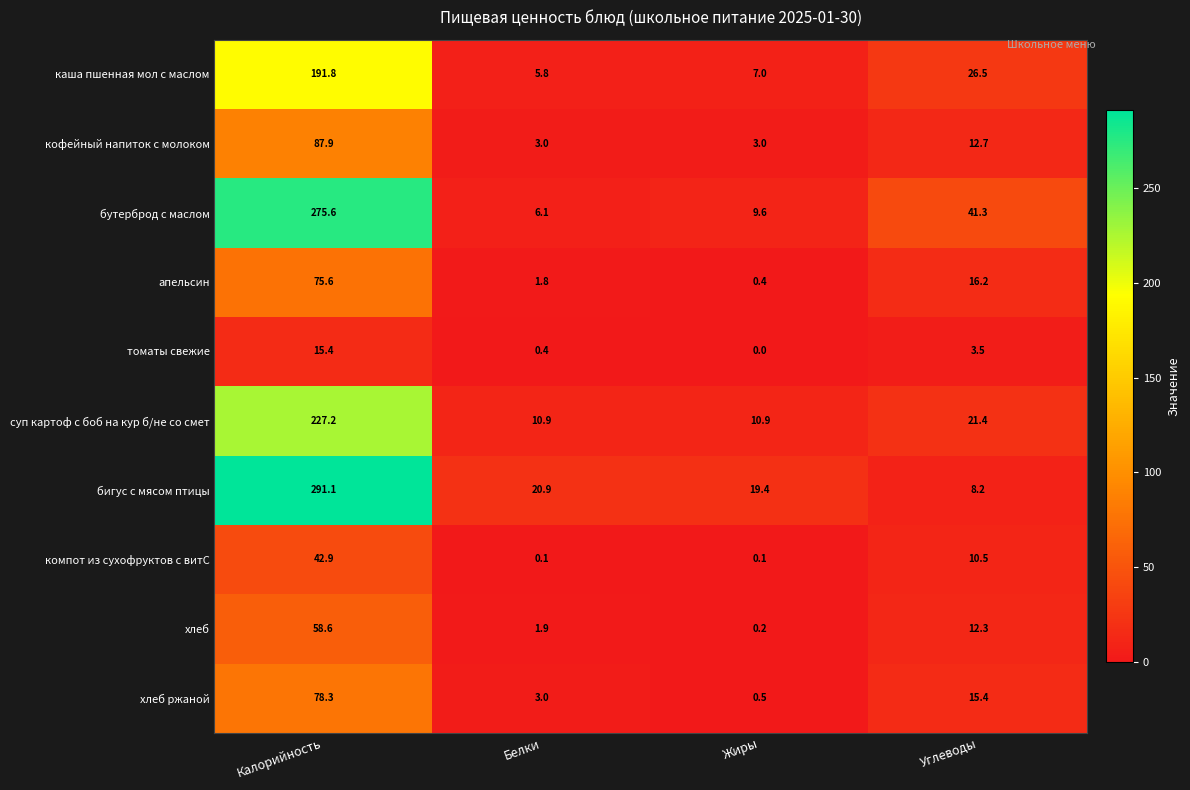

What is the average value of the кофейный напиток с молоком series?

26.7